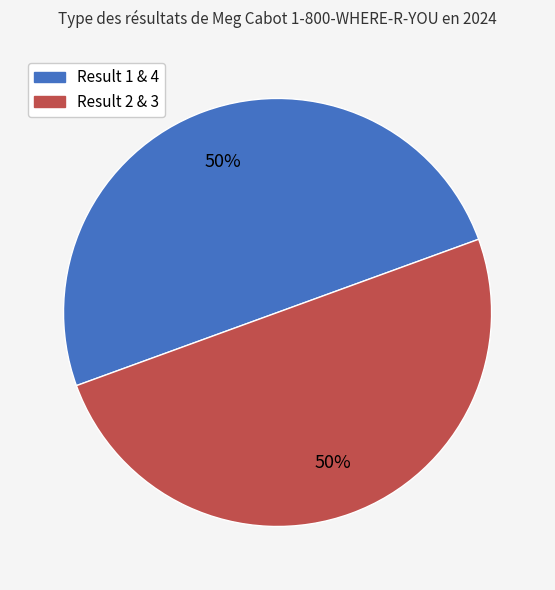

To the nearest percent, what is the average slice percentage?

50%